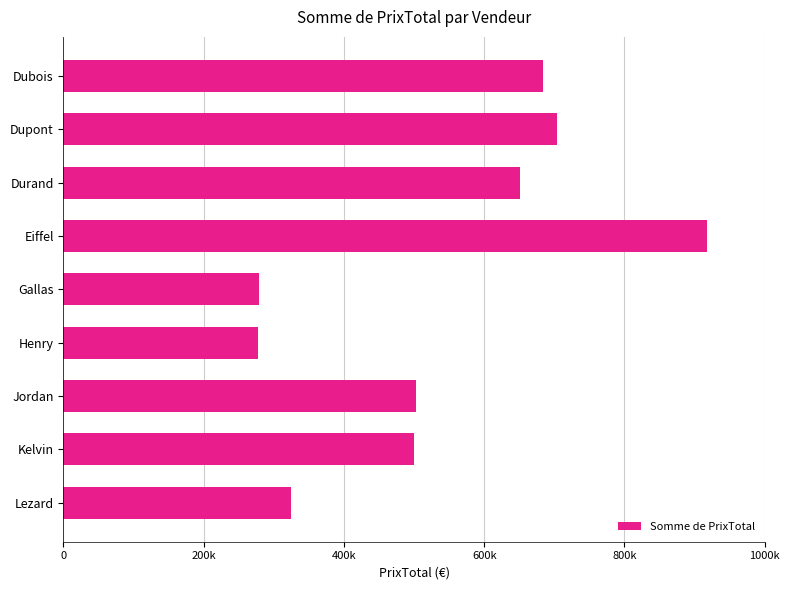

Does the chart contain any negative values?

No